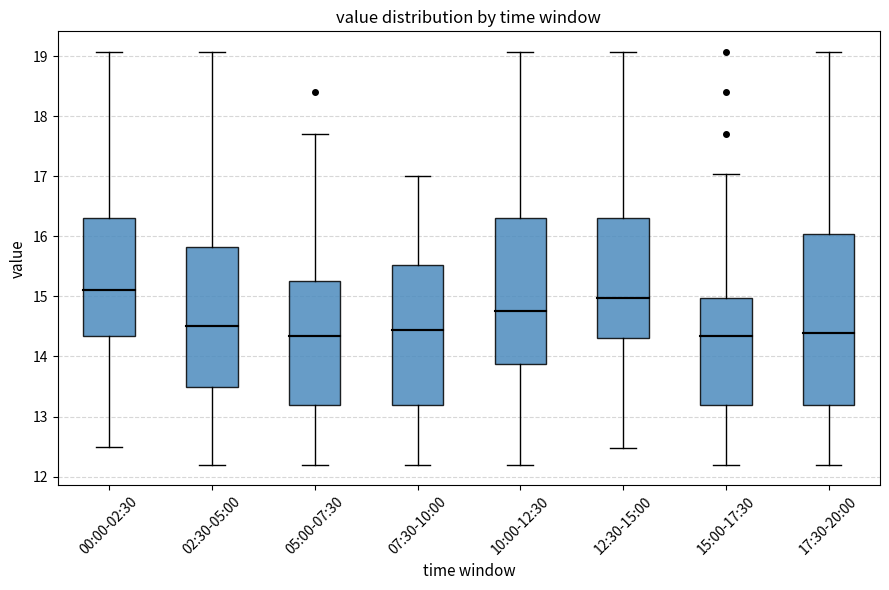

Comparing the boxes themselves (not the whiskers), which one is the tallest?

17:30-20:00